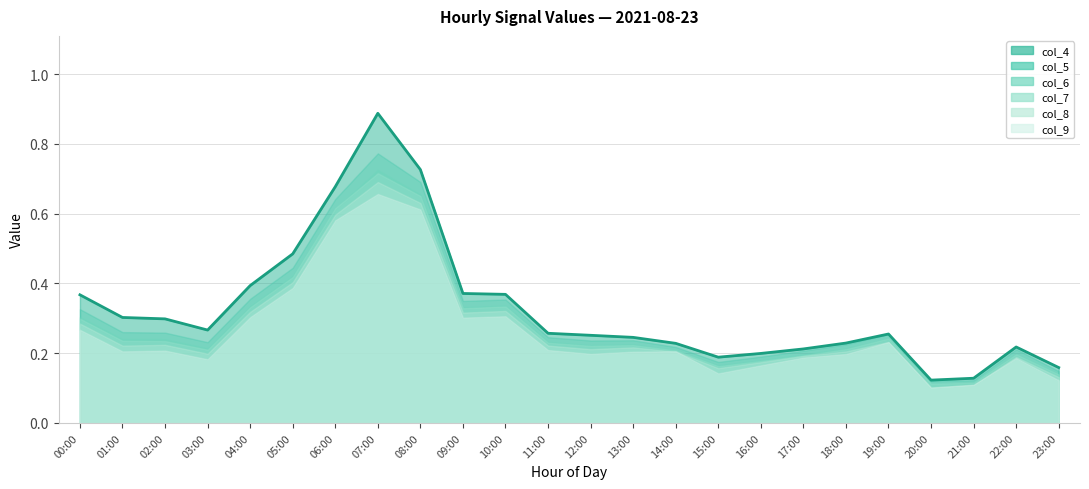

What is the difference between the second highest and second lowest values?

0.6